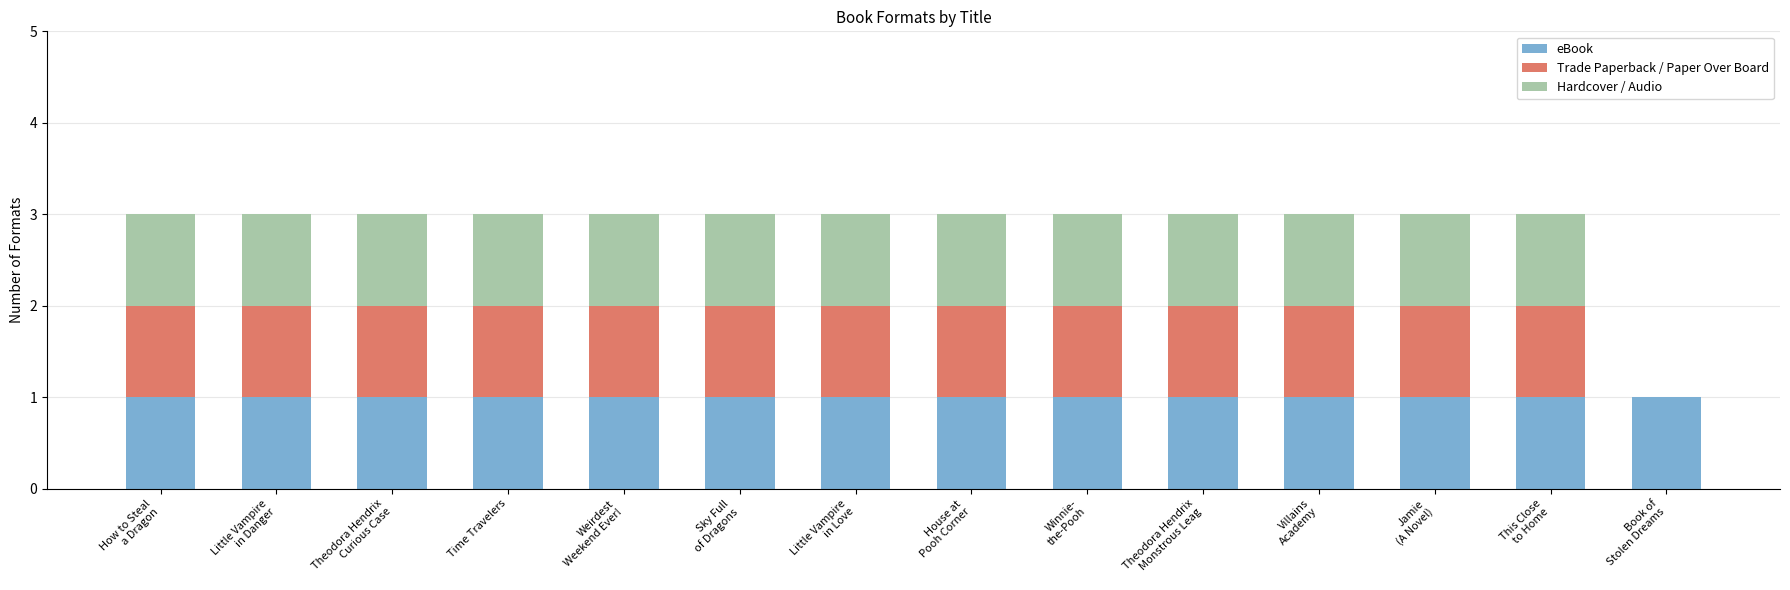

How many data points does each series have?

14